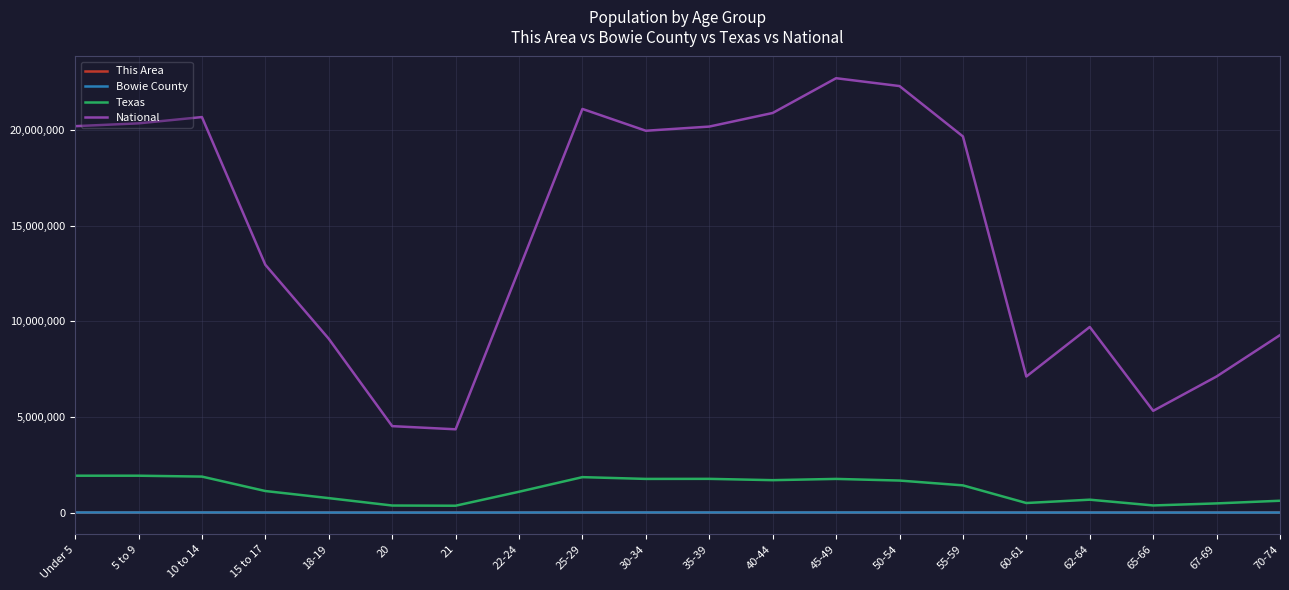

The value of Bowie County at 21 is 1101. True or false?

True